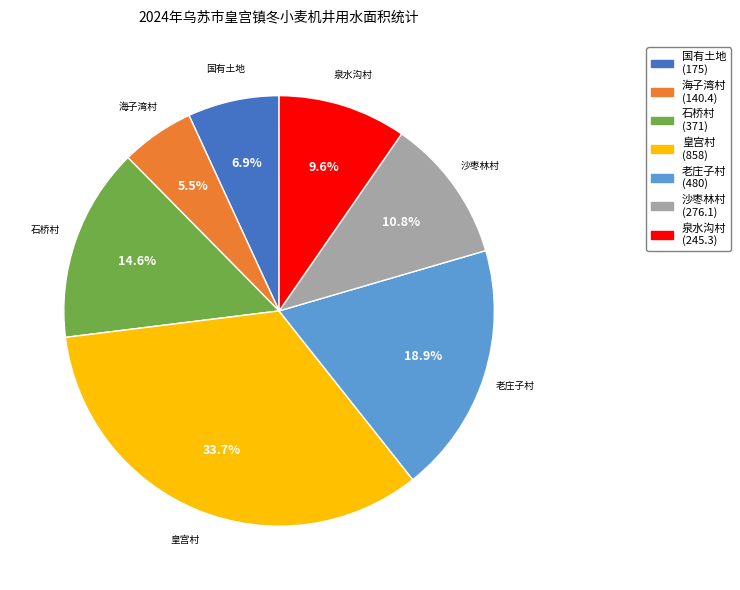

Count the number of slices in the pie.

7